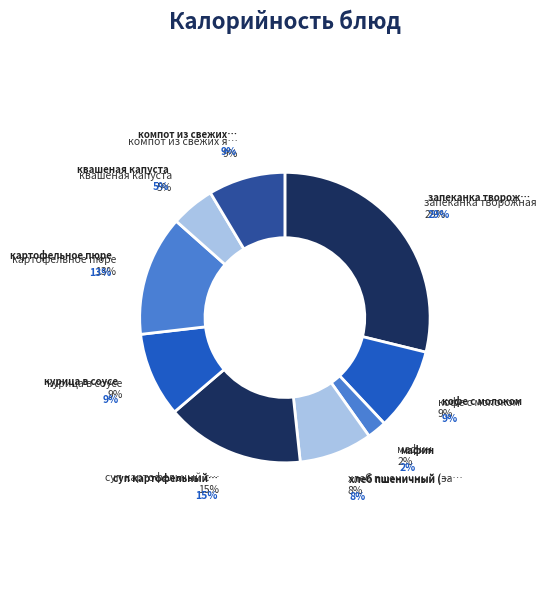

How many segments does this pie chart have?

9